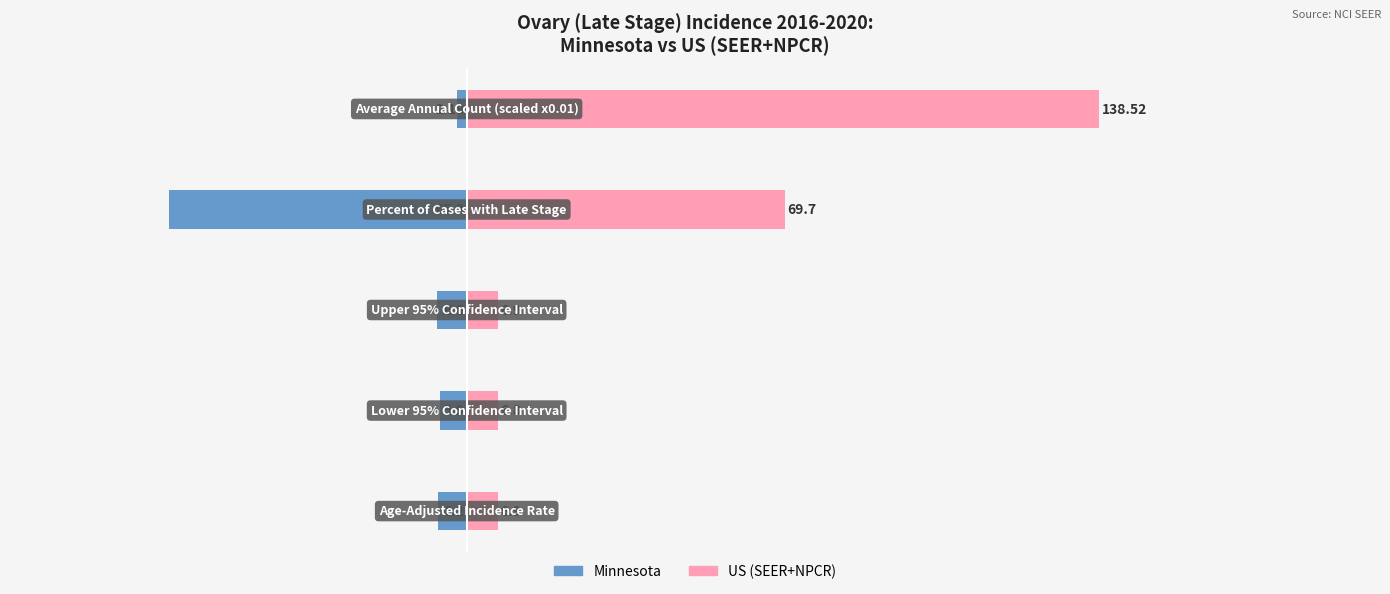

Are the bars horizontal?

Yes